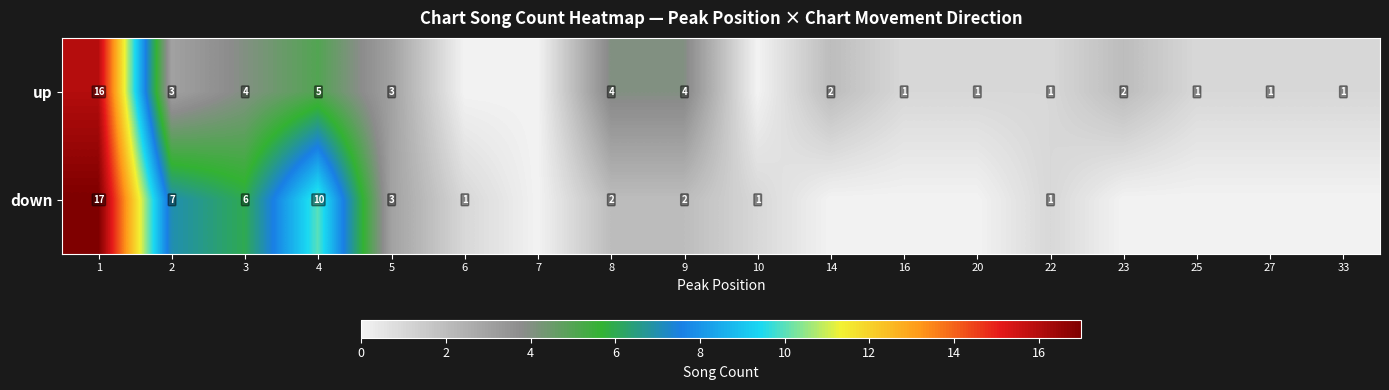

What is the total value across all series at 9?

6